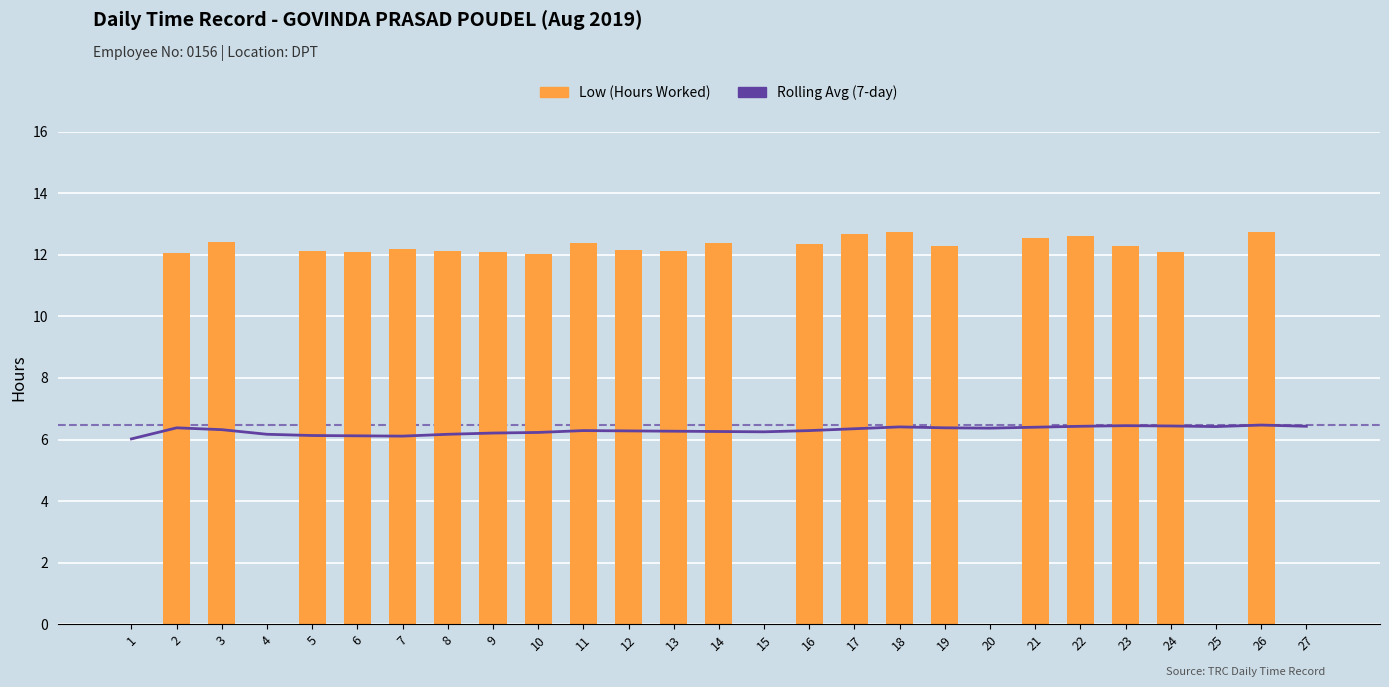

Reading right to left, transcribe all the data shown in this chart.

Rolling Avg (7-day): 27=6.4	26=6.5	25=6.4	24=6.4	23=6.5	22=6.4	21=6.4	20=6.4	19=6.4	18=6.4	17=6.3	16=6.3	15=6.2	14=6.3	13=6.3	12=6.3	11=6.3	10=6.2	9=6.2	8=6.2	7=6.1	6=6.1	5=6.1	4=6.2	3=6.3	2=6.4	1=6.0
Low (Hours Worked): 27=0.0	26=12.8	25=0.0	24=12.1	23=12.3	22=12.6	21=12.5	20=0.0	19=12.3	18=12.7	17=12.7	16=12.4	15=0.0	14=12.4	13=12.1	12=12.2	11=12.4	10=12.0	9=12.1	8=12.1	7=12.2	6=12.1	5=12.1	4=0.0	3=12.4	2=12.1	1=0.0